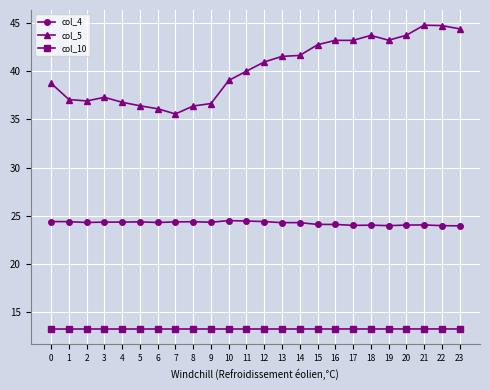

List the series in order of their peak value, highest first.

col_5, col_4, col_10